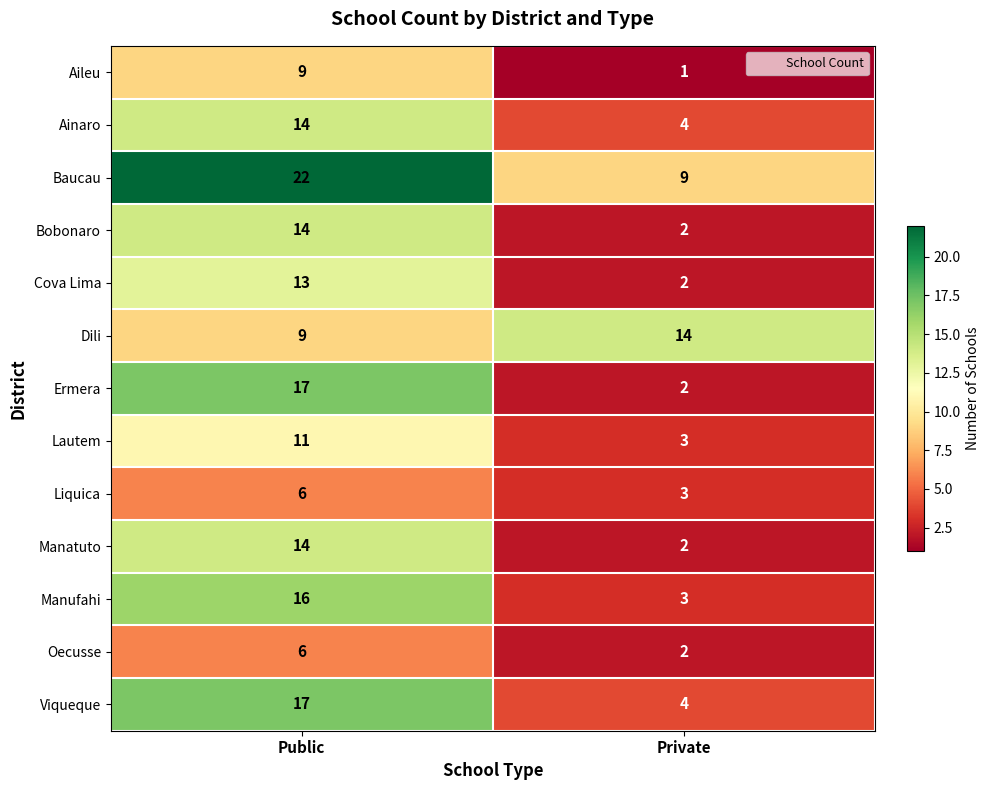

What is the greatest value displayed?

22